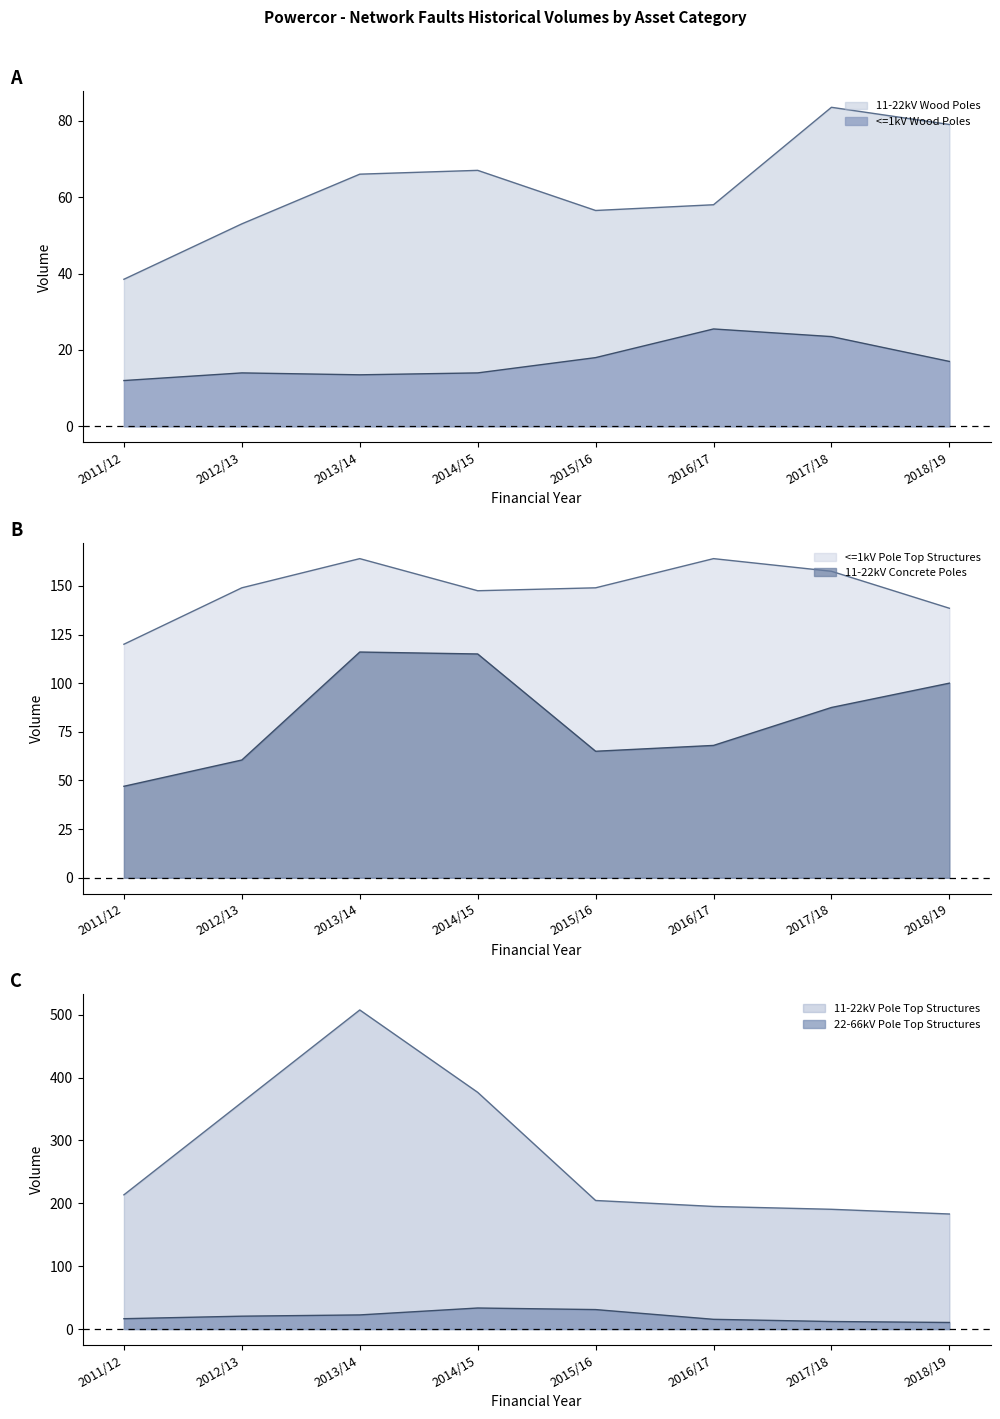

Rank the series at 2017/18 from highest to lowest value.

11-22kV Pole Top Structures, <=1kV Pole Top Structures, 11-22kV Concrete Poles, 11-22kV Wood Poles, <=1kV Wood Poles, 22-66kV Pole Top Structures